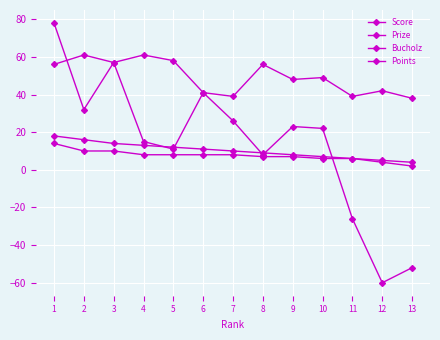

Is this an area chart (filled region under the line)?

No